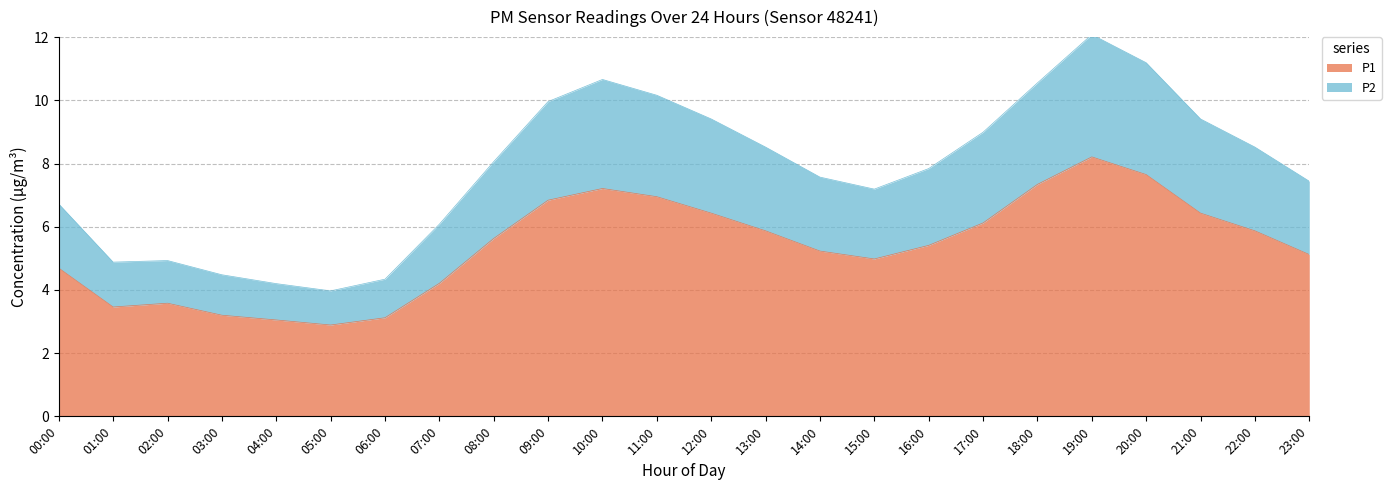

Reading left to right, extract all data points from this chart.

P1: 00:00=4.7	01:00=3.5	02:00=3.6	03:00=3.2	04:00=3.0	05:00=2.9	06:00=3.1	07:00=4.2	08:00=5.6	09:00=6.8	10:00=7.2	11:00=7.0	12:00=6.4	13:00=5.9	14:00=5.2	15:00=5.0	16:00=5.4	17:00=6.1	18:00=7.3	19:00=8.2	20:00=7.7	21:00=6.4	22:00=5.9	23:00=5.1
P2: 00:00=6.7	01:00=4.9	02:00=4.9	03:00=4.5	04:00=4.2	05:00=4.0	06:00=4.3	07:00=6.1	08:00=8.1	09:00=10.0	10:00=10.7	11:00=10.2	12:00=9.4	13:00=8.5	14:00=7.6	15:00=7.2	16:00=7.8	17:00=9.0	18:00=10.6	19:00=12.1	20:00=11.2	21:00=9.4	22:00=8.5	23:00=7.4